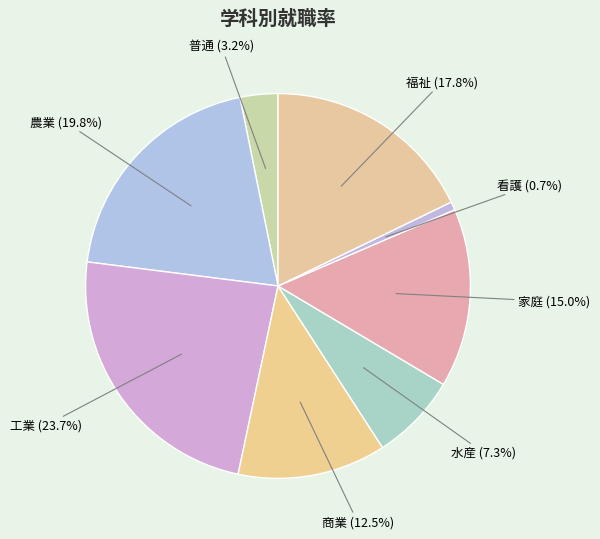

Rank the categories by value from lowest to highest.

看護, 普通, 水産, 商業, 家庭, 福祉, 農業, 工業